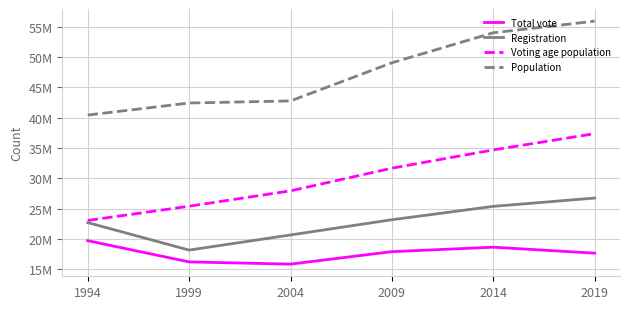

What is the sum of the Voting age population values at 2019 and 2009?

69051030